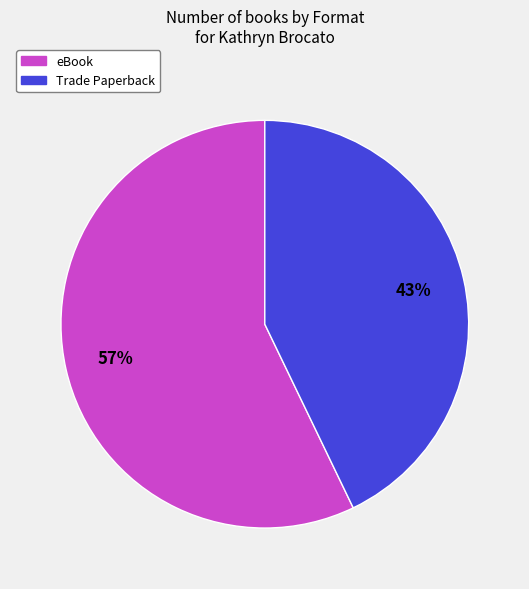

To the nearest percent, what is the combined percentage of Trade Paperback and eBook?

100%